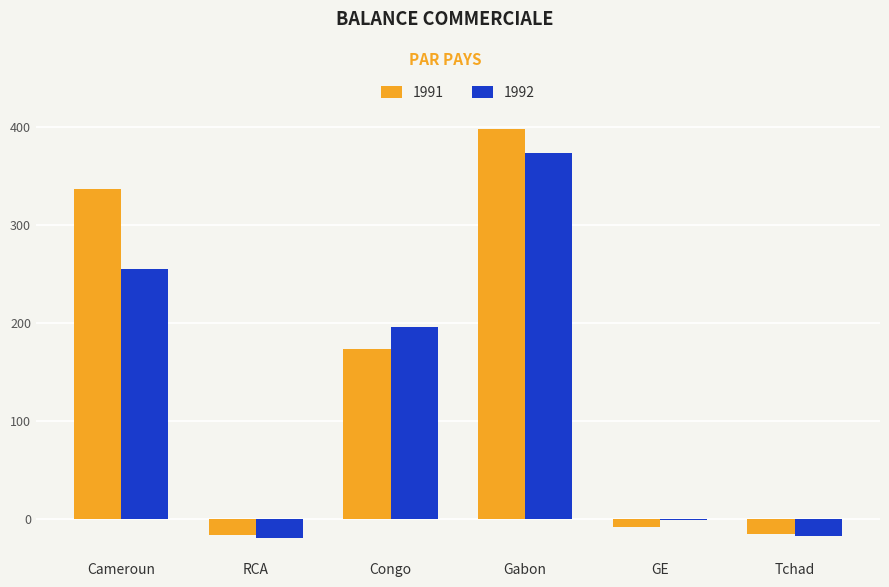

What is the lowest value of the 1992 series?

-19.3